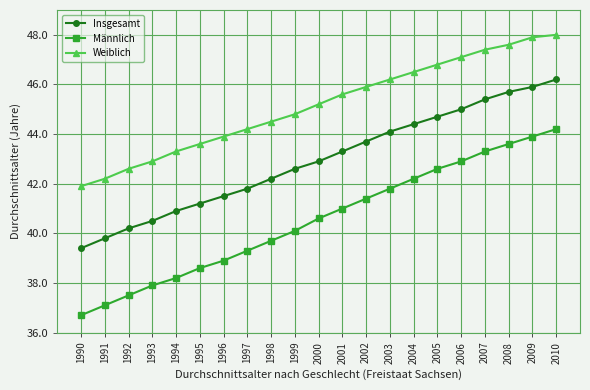

At which label does Männlich reach its minimum?

1990